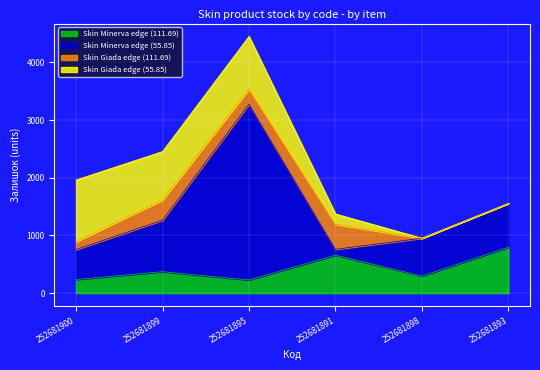

At which label is Skin Giada edge (55.85) closest to 533?

252681899